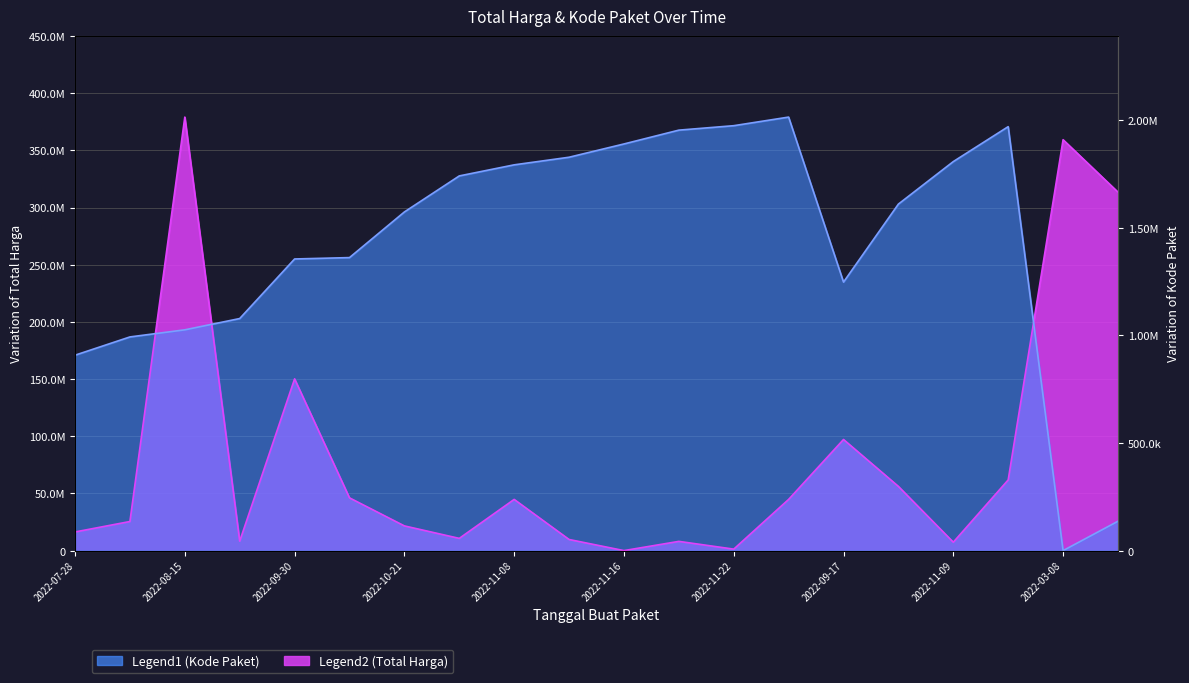

What is the sum of all Kode Paket values?

5318227025.8